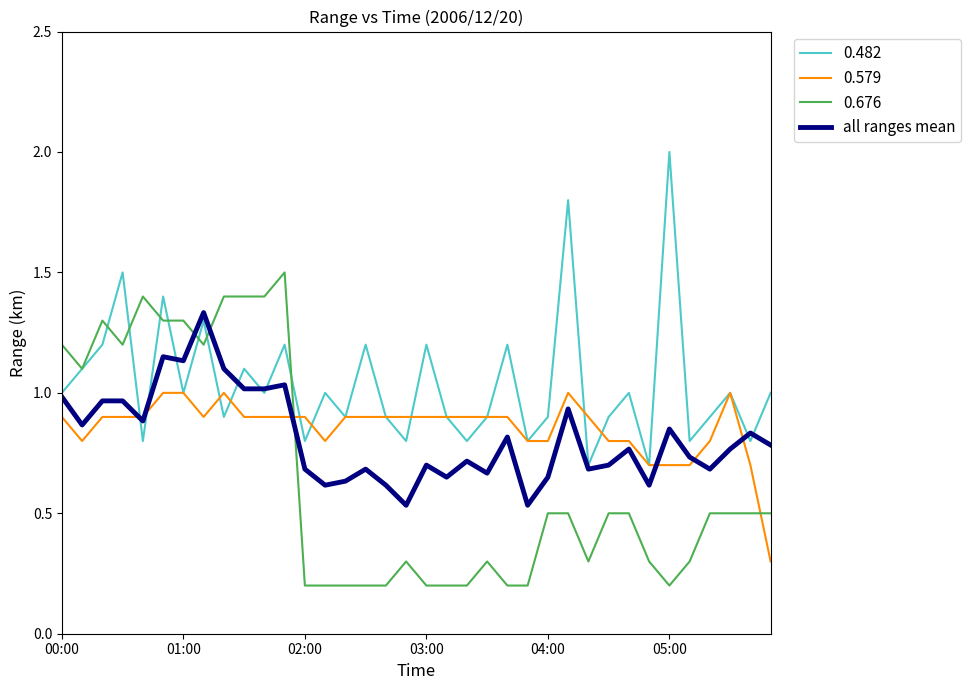

Which series has the largest total across all categories?

0.482